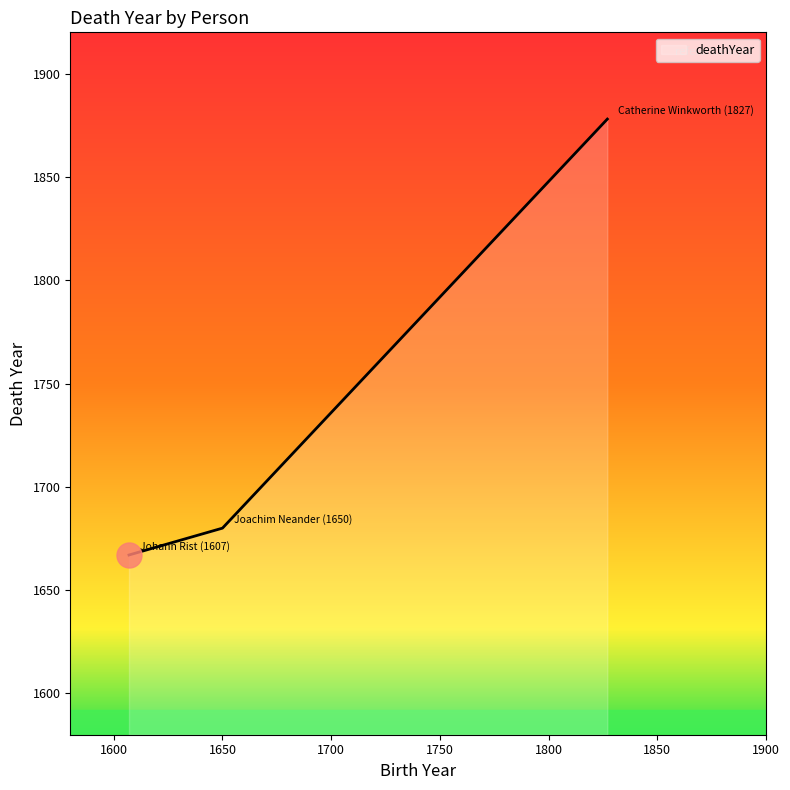

What is the average value?

1742